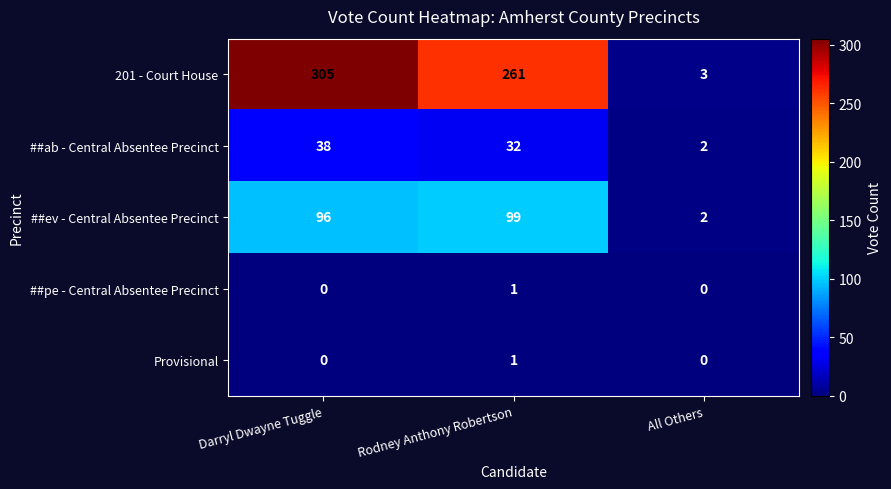

What is the greatest value displayed?

305